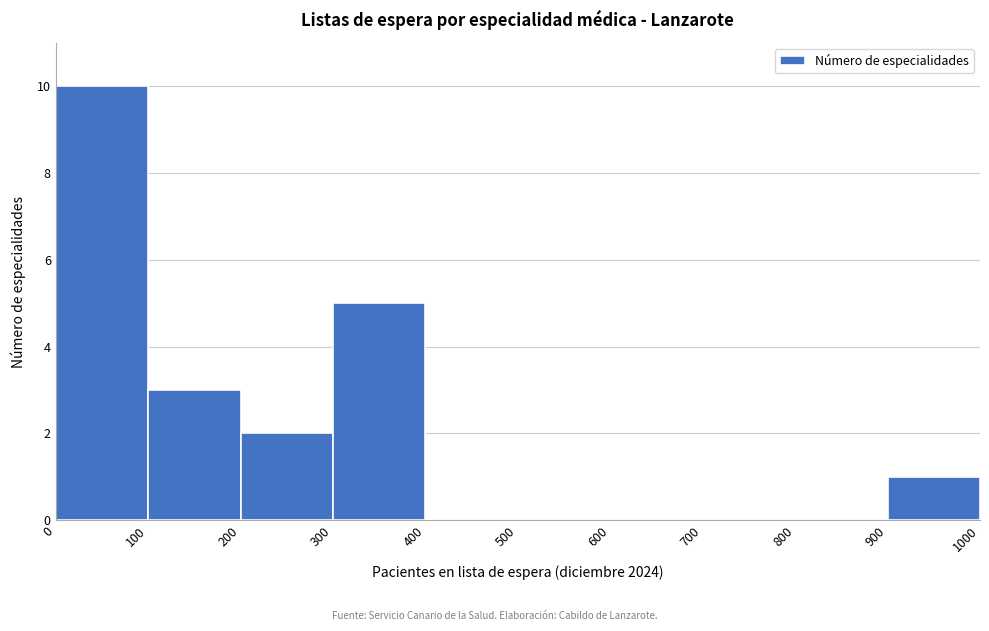

How tall is the bar that spans 300 to 400 on the x-axis? The values are not printed on the chart, so give them approximately, as read against the axis.

5